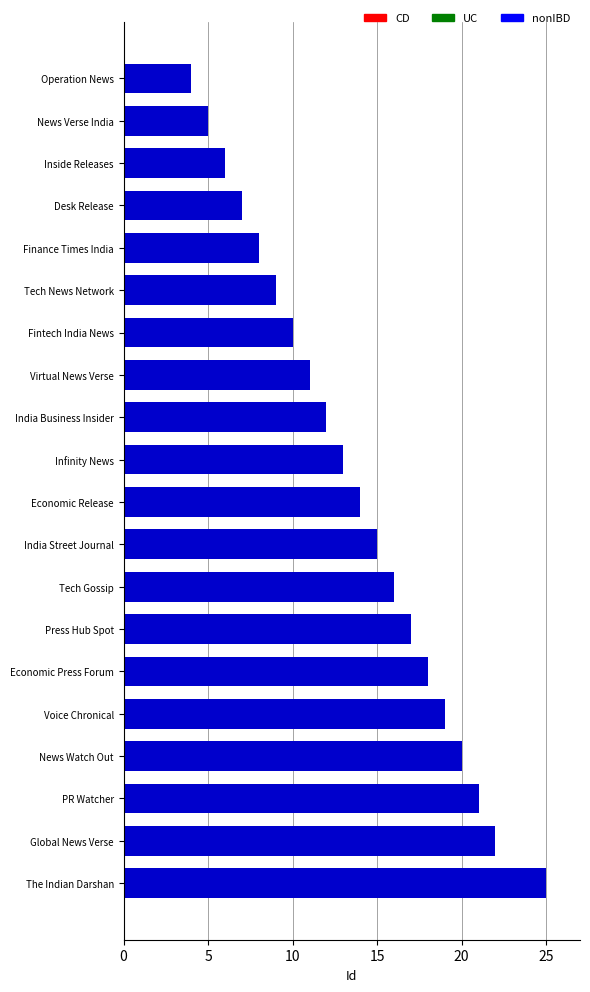

What position from the bottom is Tech News Network?

15